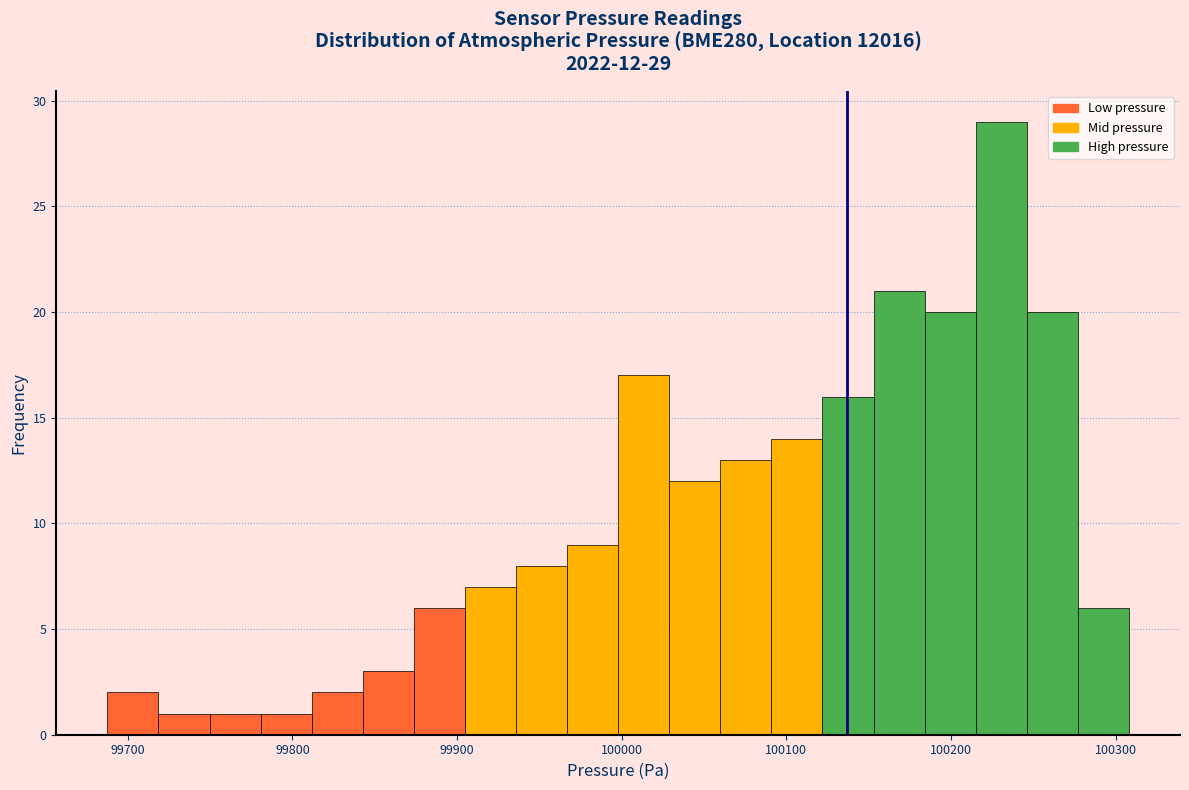

Read against the x-axis, roughly where is the centre of the tallest bar?

100230